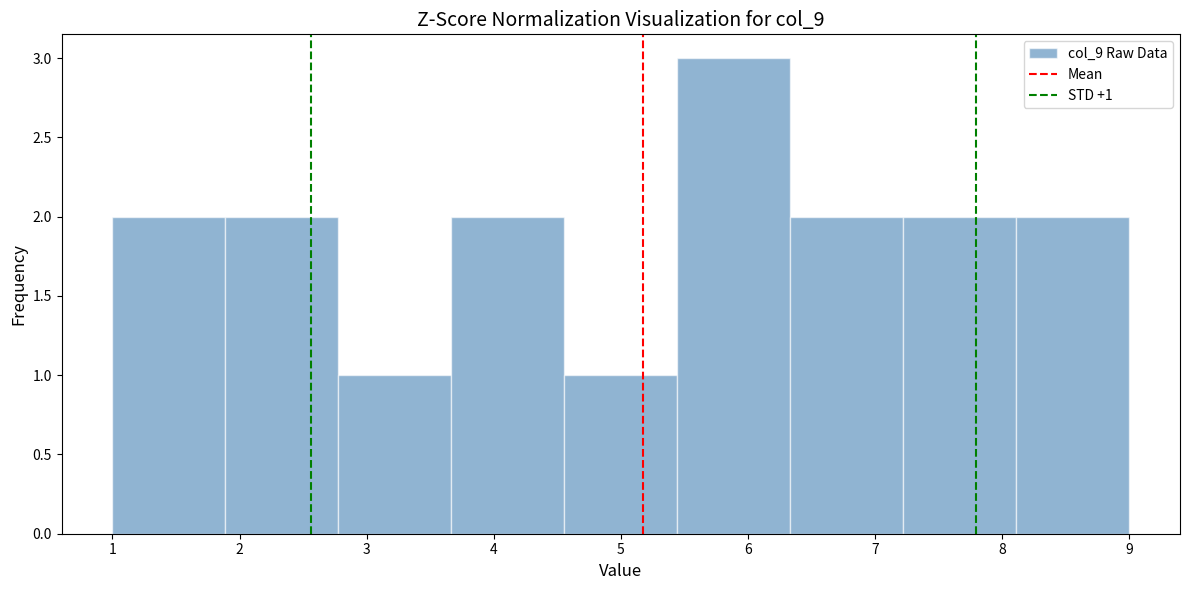

Over which range of the x-axis is the bar tallest?

5.4 to 6.3